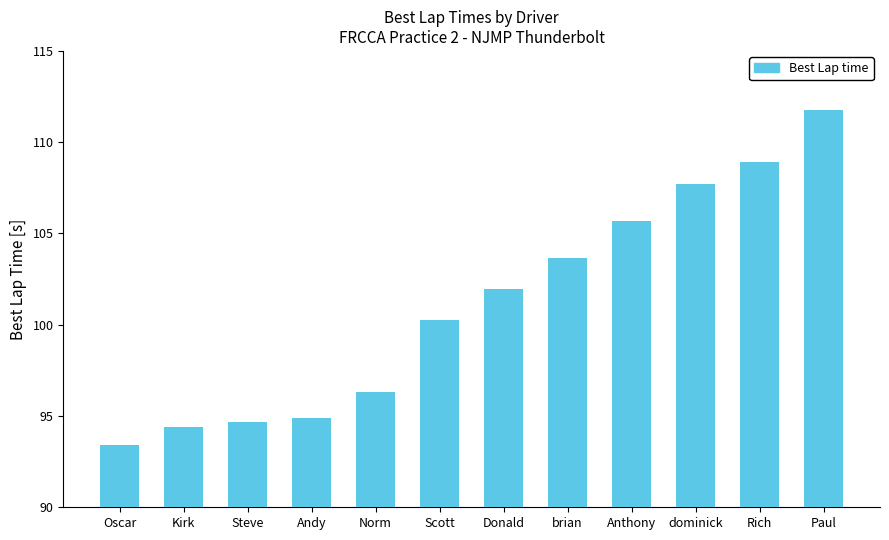

What is the value of the 9th bar from the left?

105.7